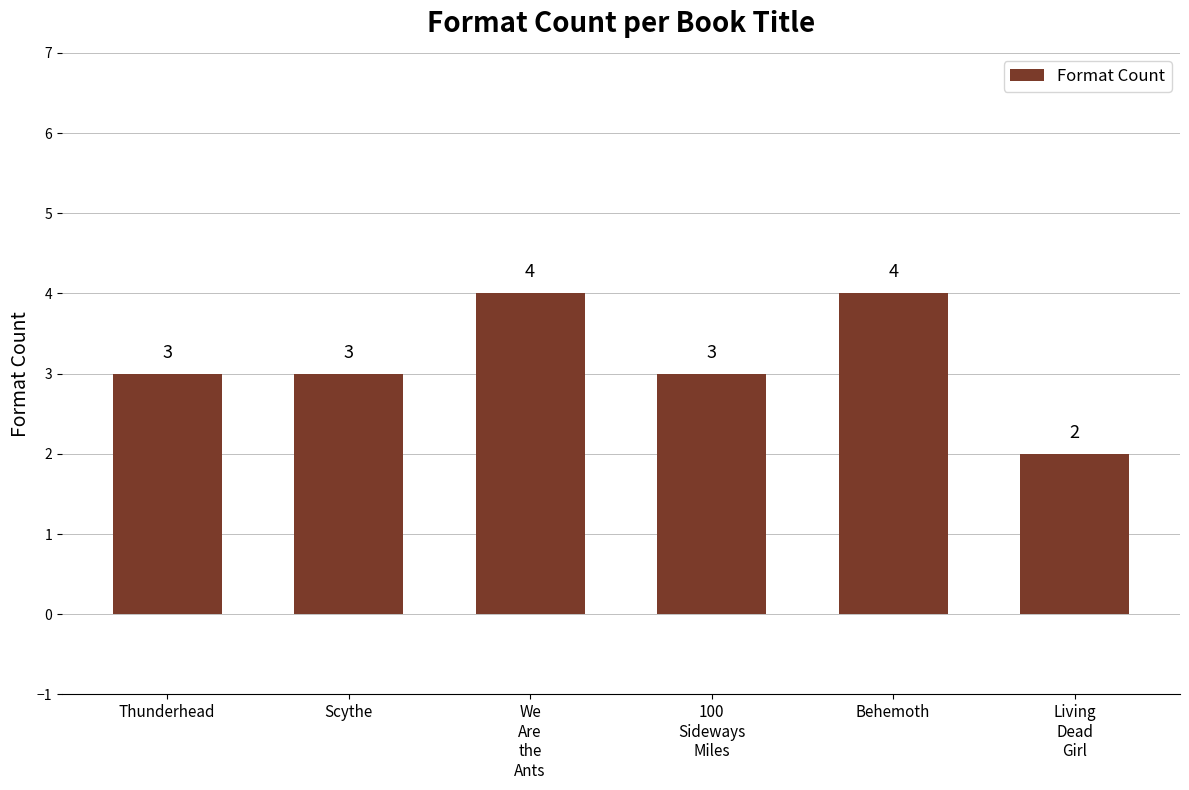

How many values are between 3 and 4?

5